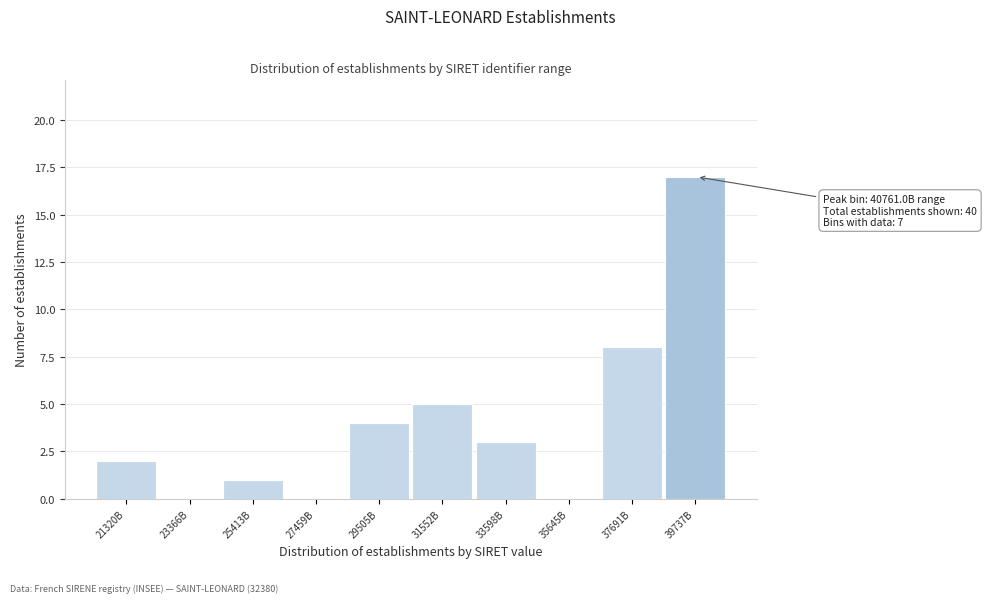

Reading right to left, list all the values displayed in this chart.

39737B=17	37691B=8	35645B=0	33598B=3	31552B=5	29505B=4	27459B=0	25413B=1	23366B=0	21320B=2